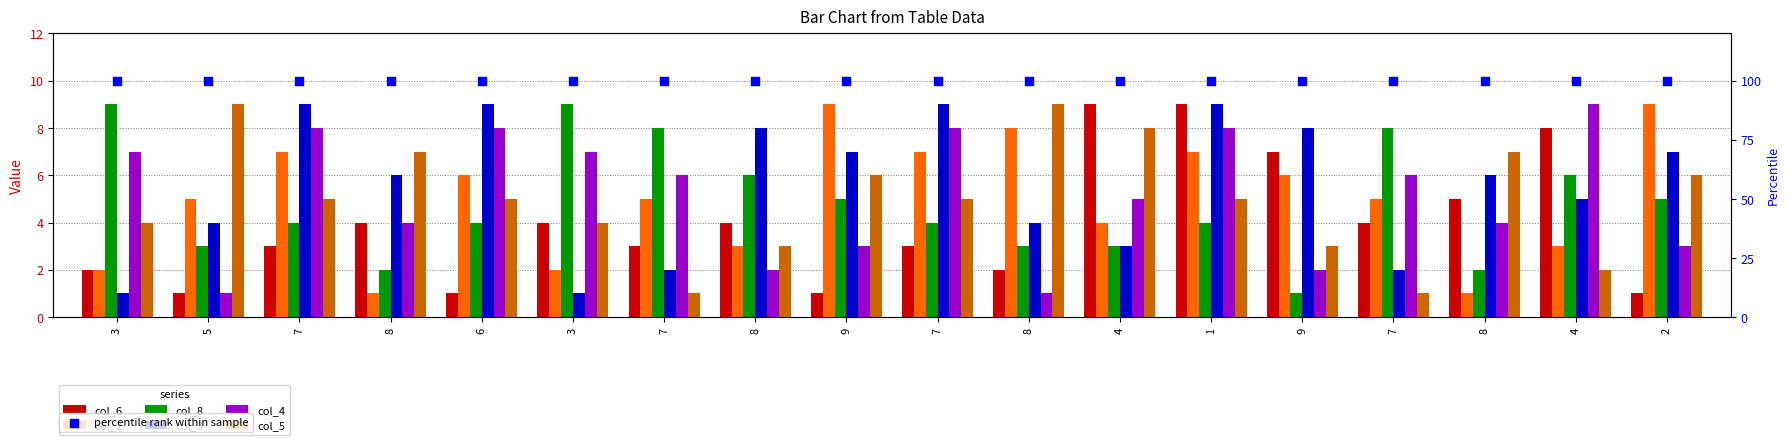

Which series contains the highest Y value?

col_6